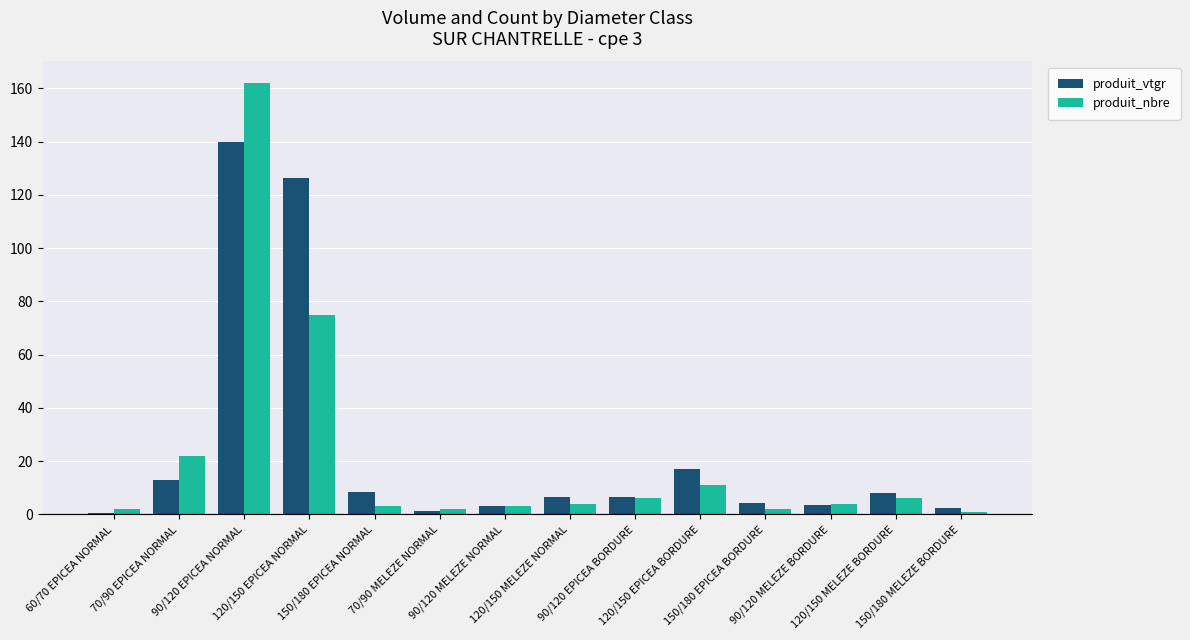

What is the sum of all produit_vtgr values?

340.4